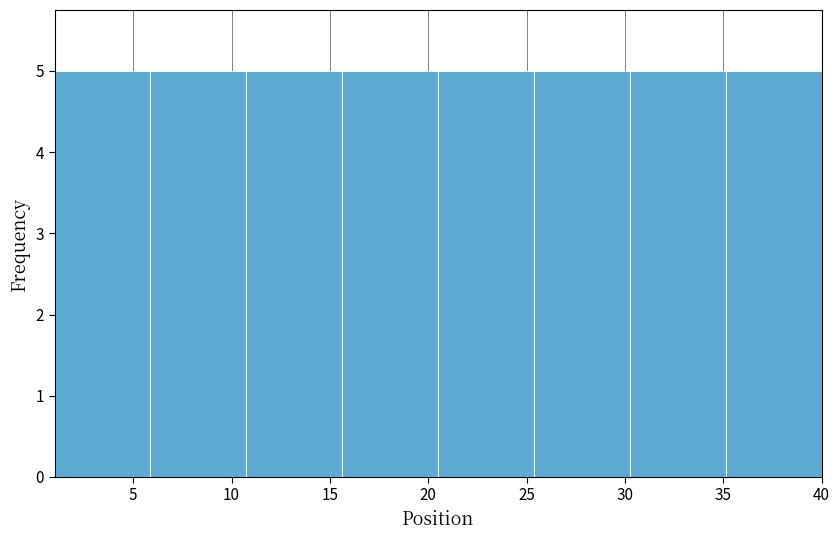

Reading left to right, transcribe this chart: for each bar, give the range it covers on the x-axis and its height. Neither the bar edges nor the heights are printed on the chart, so give them approximately, as read against the axes.

1.0 to 6.0: 5
6.0 to 11.0: 5
11.0 to 15.5: 5
15.5 to 20.5: 5
20.5 to 25.5: 5
25.5 to 30.5: 5
30.5 to 35.0: 5
35.0 to 40.0: 5